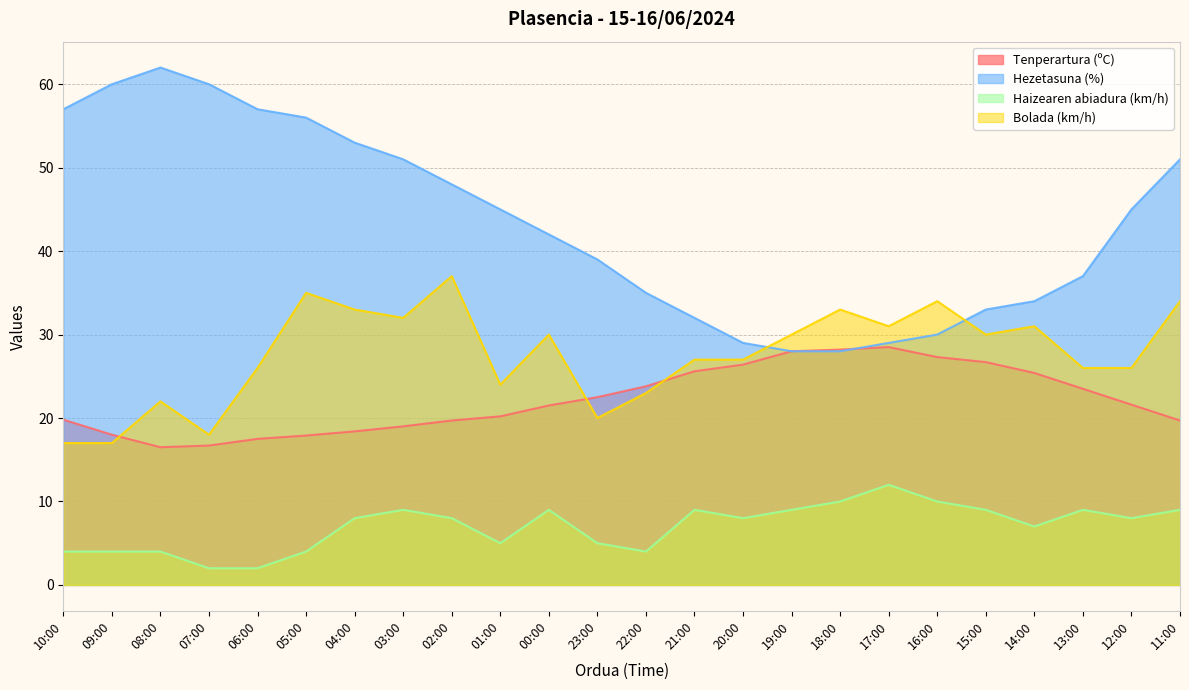

True or false: Bolada (km/h) has more than 1 interior local peaks.

True